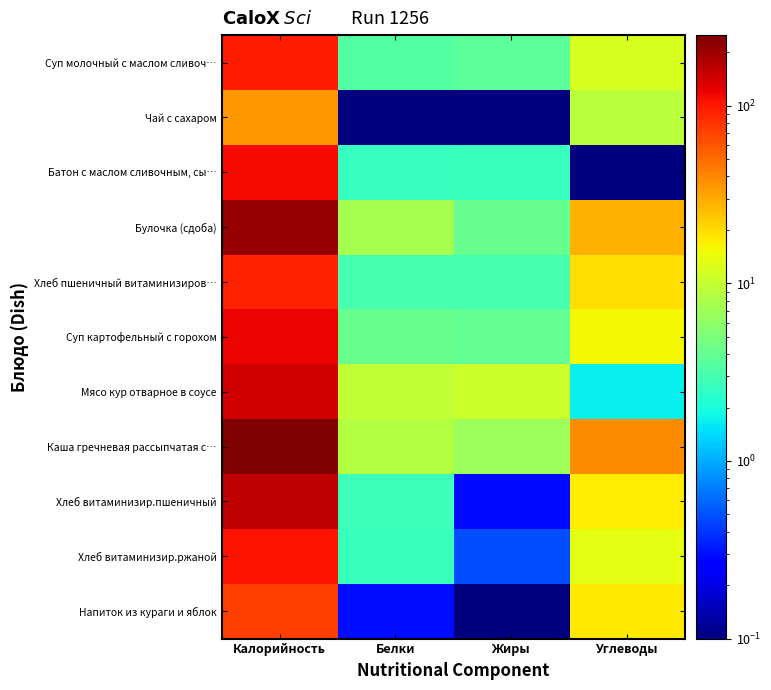

At how many categories does at least one series exceed 20?

2